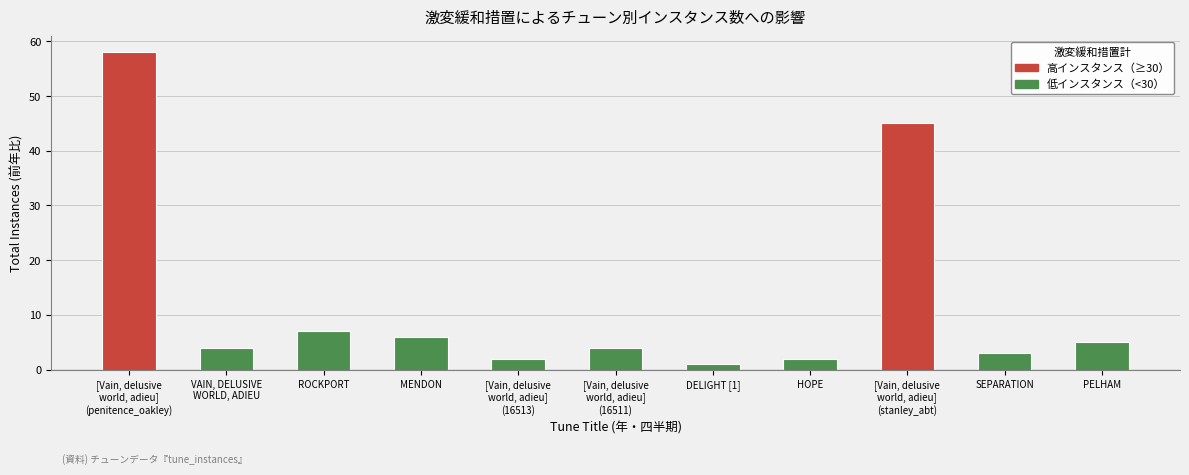

The value at [Vain, delusive
world, adieu]
(stanley_abt) is 45. True or false?

True